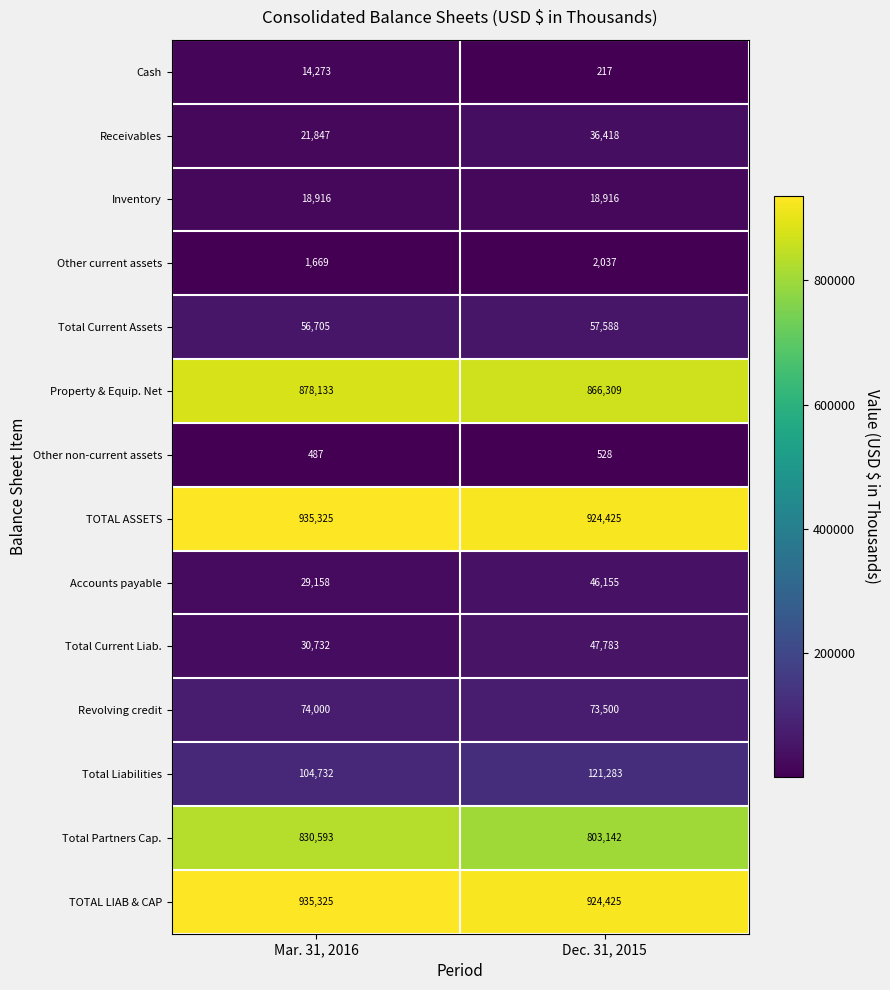

What is the total value across all series at Mar. 31, 2016?

3931895